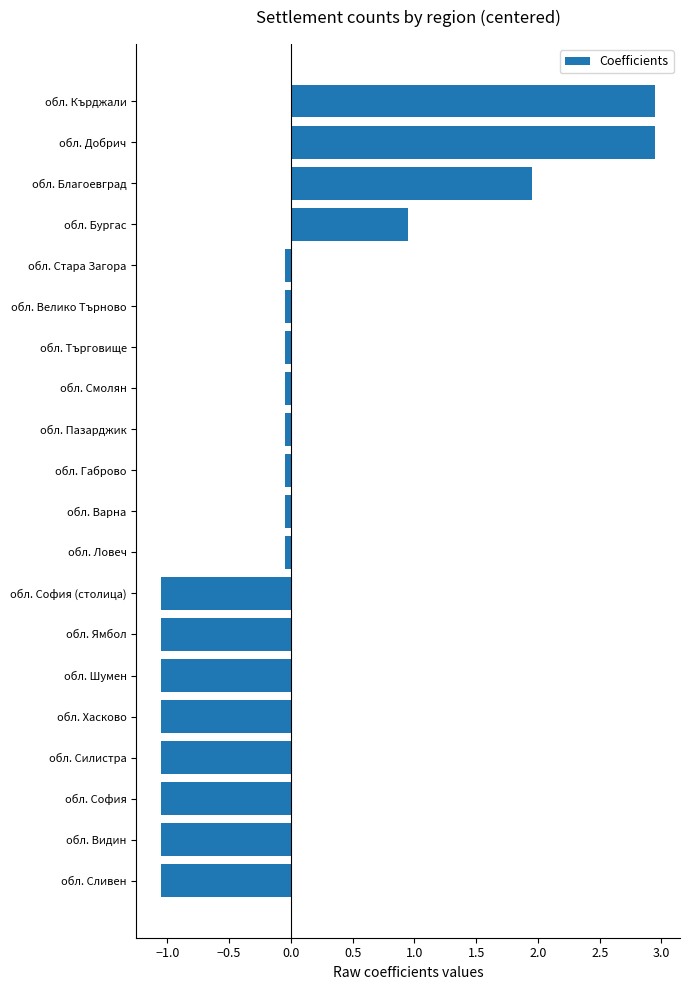

Between обл. Ловеч and обл. София (столица), which is larger?

обл. Ловеч